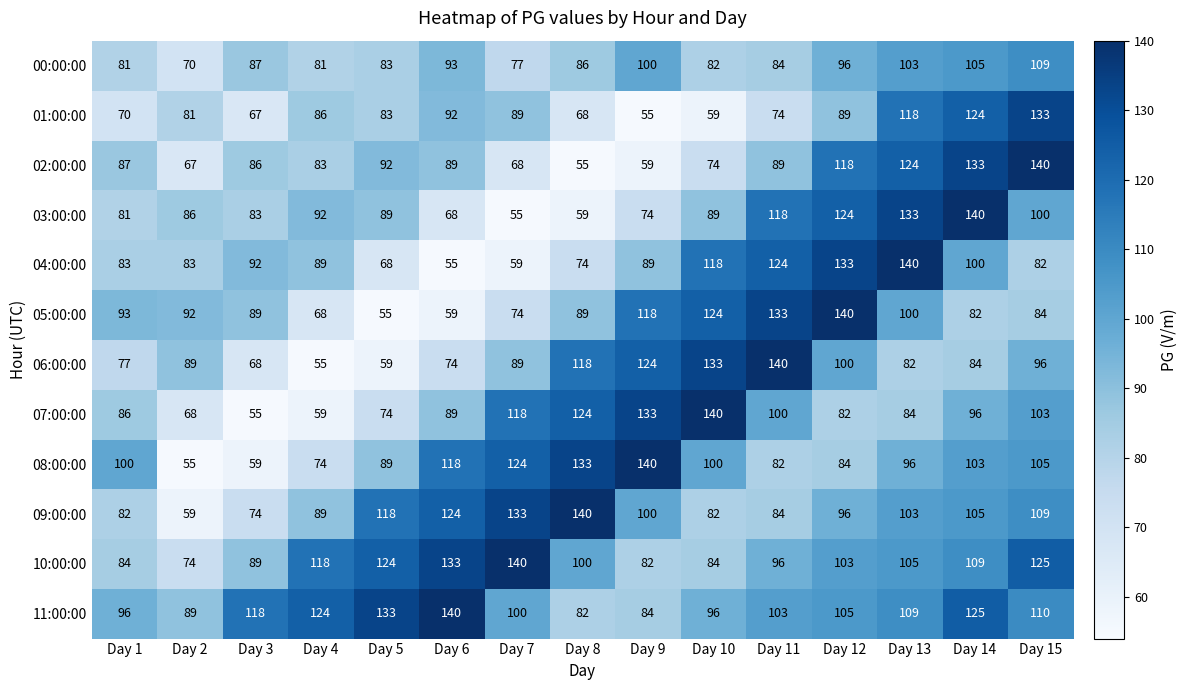

What is the difference between the second highest and minimum values in the 03:00:00 series?

78